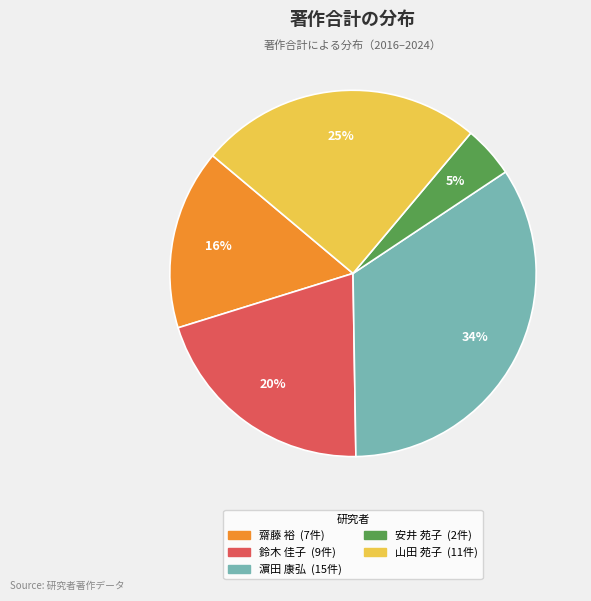

Is there any slice that represents more than half of the pie?

No